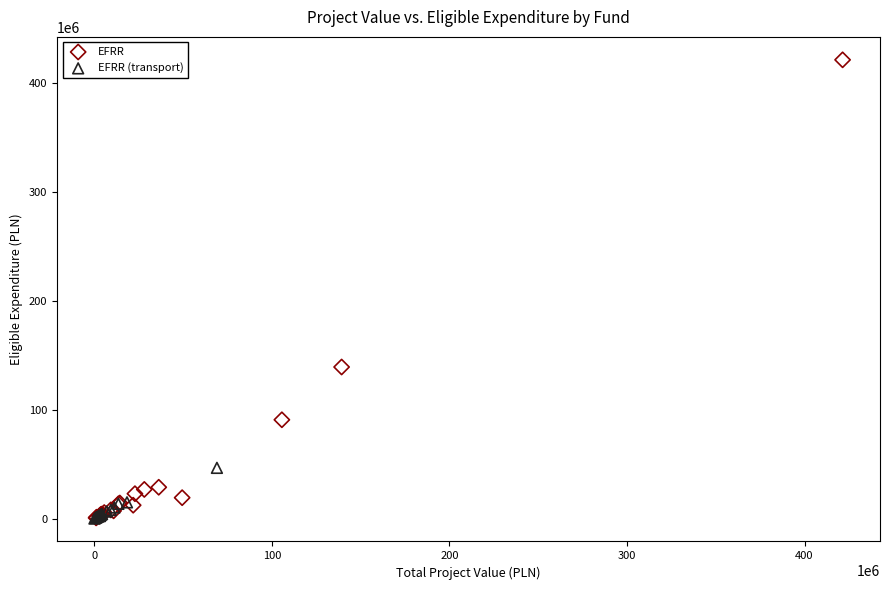

Which series contains the highest Y value?

EFRR